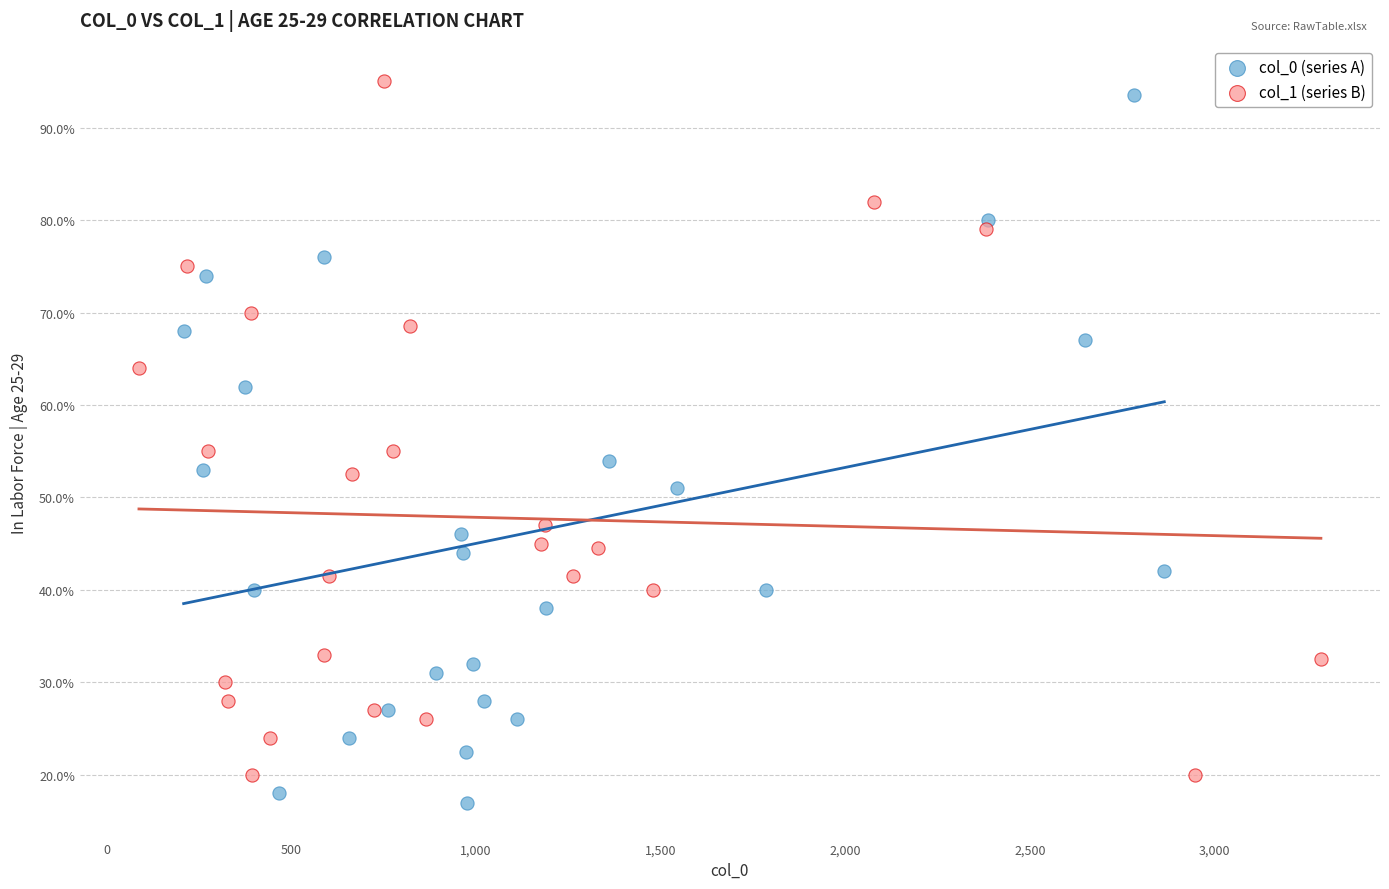

Which series reaches the maximum Y coordinate?

col_1 (series B)